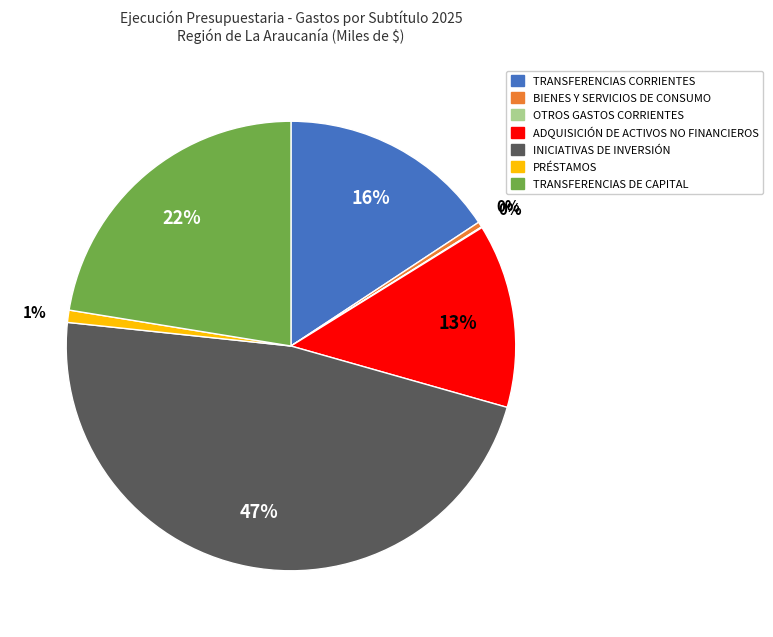

To the nearest percent, what is the difference between the largest and smallest slice percentages?

47%